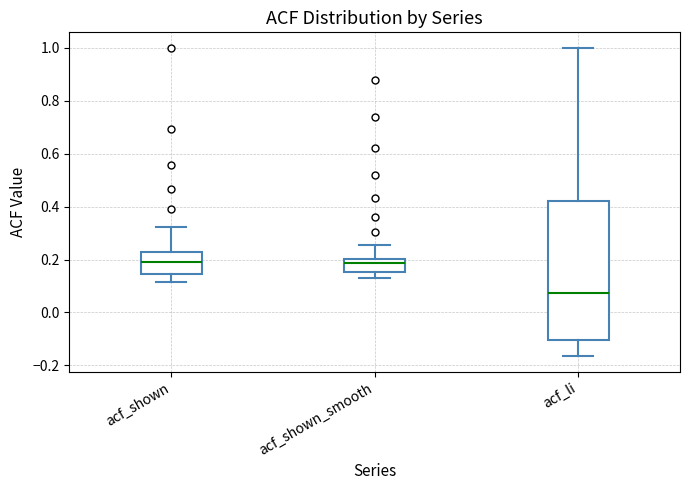

Reading left to right, transcribe this box plot: for each box, give where its median line is, the range the box spans, and where its two whiskers end, as read against the y-axis. The values are not printed on the chart, so give them approximately, as read against the axis.

acf_shown: median 0.18, box 0.14 to 0.22, whiskers 0.12 to 0.32
acf_shown_smooth: median 0.18, box 0.16 to 0.20, whiskers 0.14 to 0.26
acf_li: median 0.08, box -0.10 to 0.42, whiskers -0.16 to 1.00